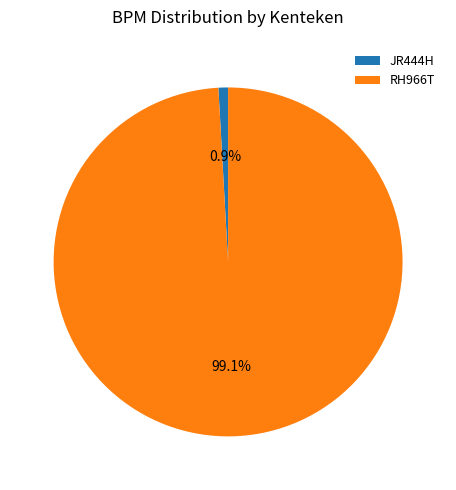

To the nearest percent, what is the difference between the largest and smallest slice percentages?

98%